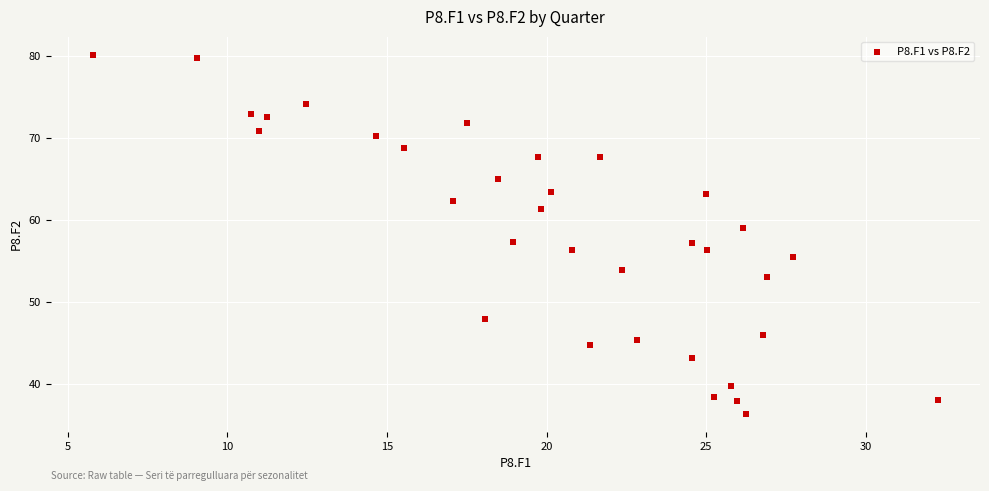

What is the range of Y values (max minus min)?

43.8